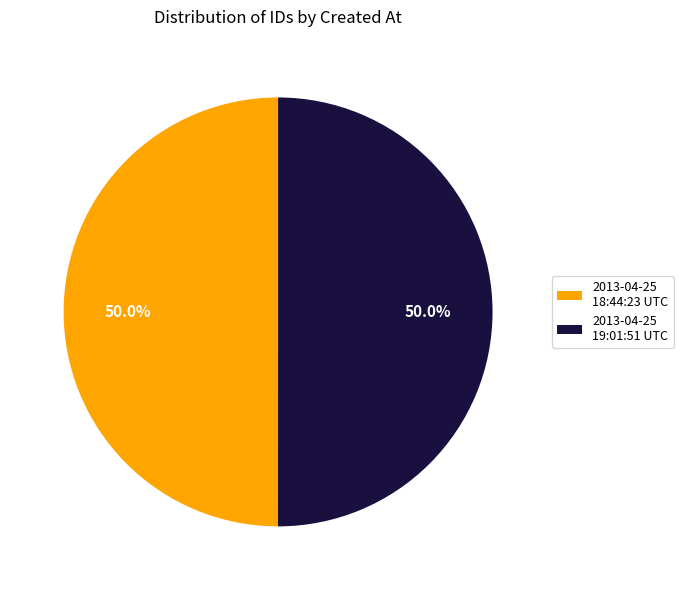

What is the total percentage of 2013-04-25 19:01:51 UTC and 2013-04-25 18:44:23 UTC?

100.0%